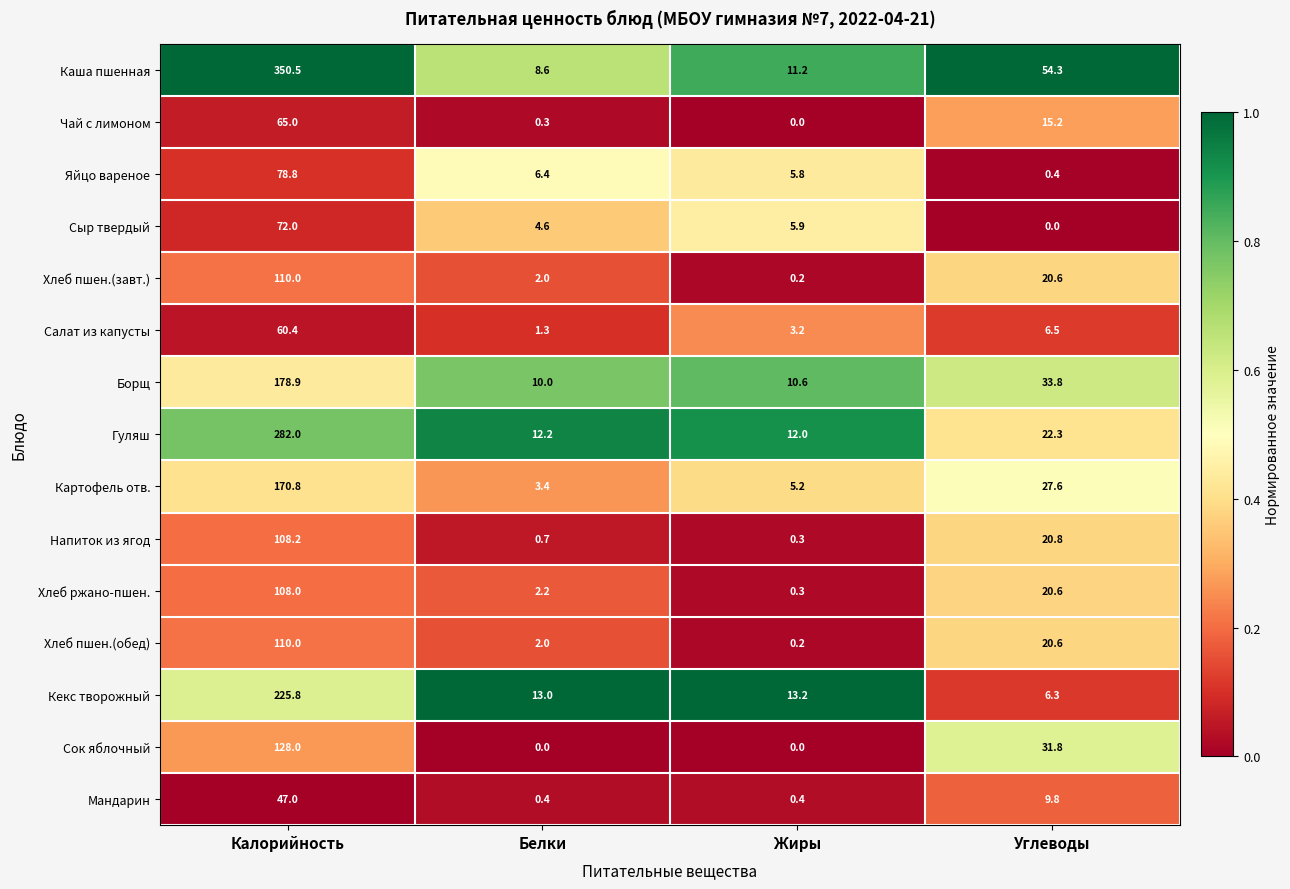

What is the highest value of the Хлеб пшен.(обед) series?

110.0